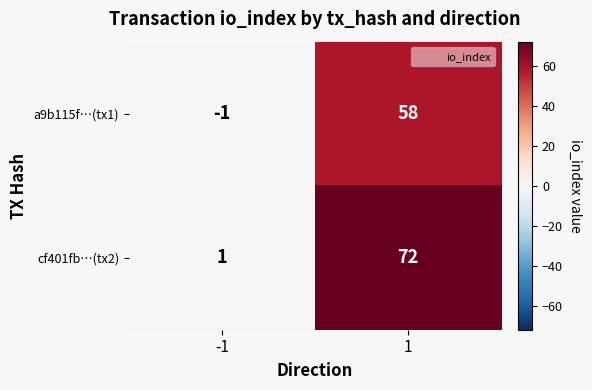

Rank the series at 1 from highest to lowest value.

cf401fb…(tx2), a9b115f…(tx1)